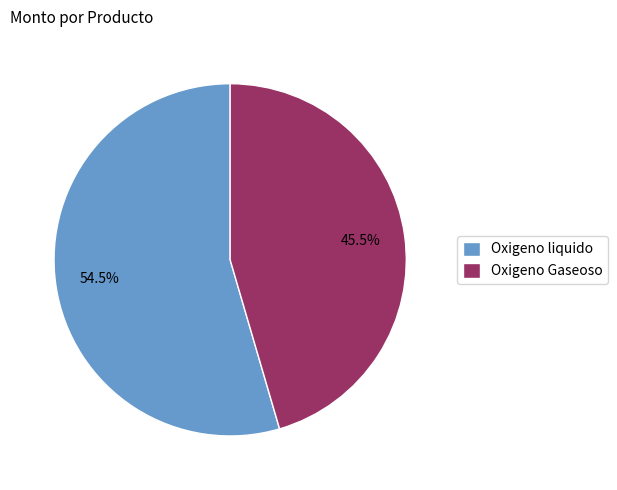

To the nearest percent, what is the average slice percentage?

50%